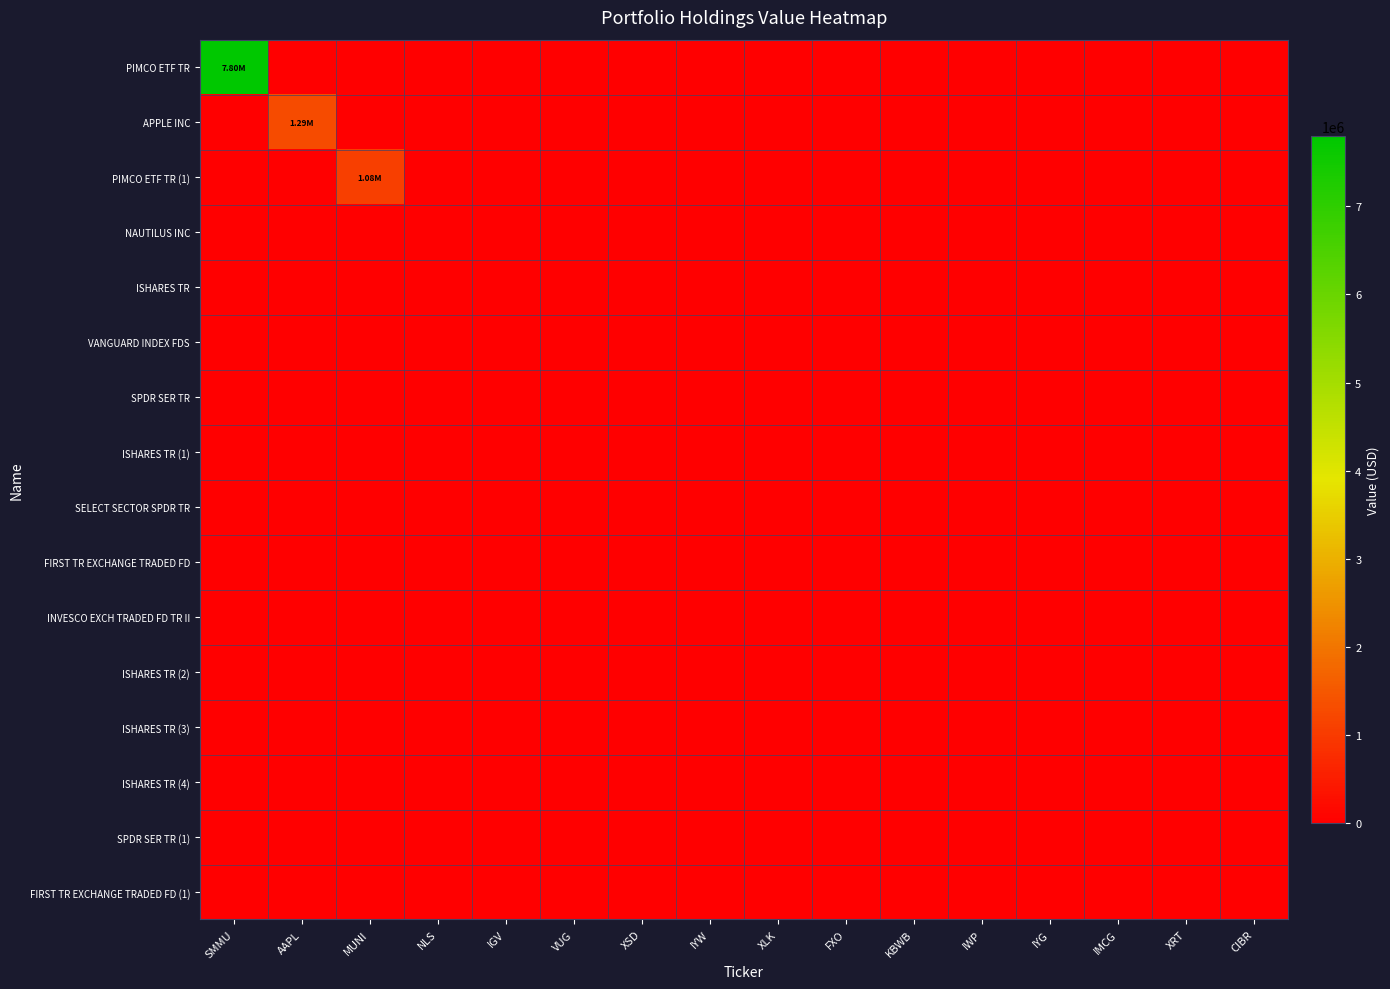

At which category is the sum across all series the highest?

SMMU